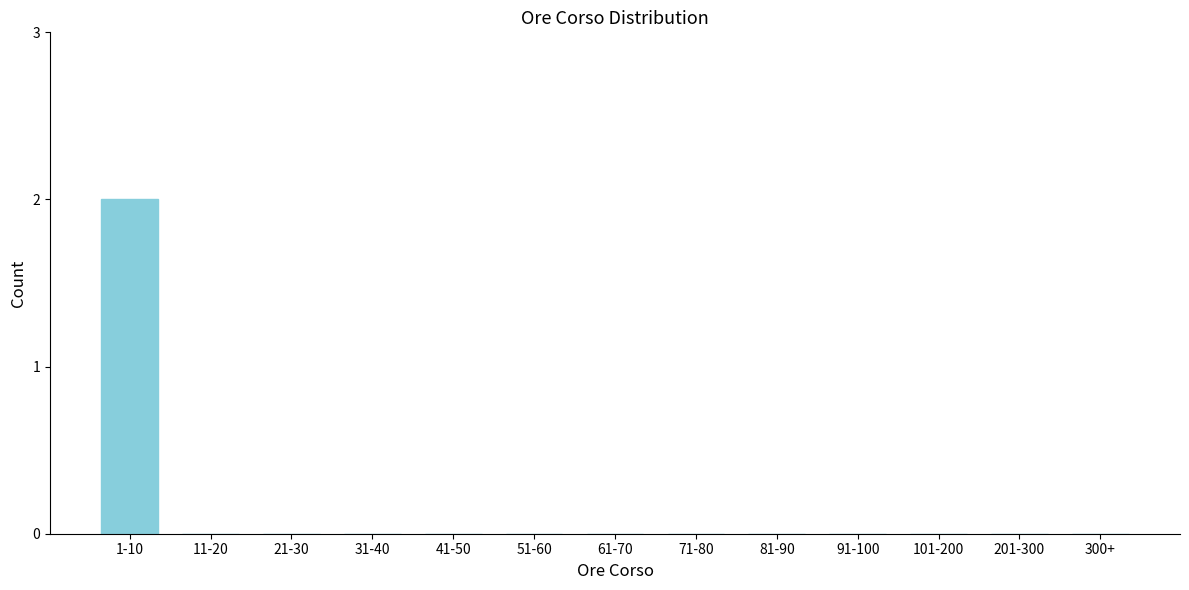

Reading left to right, list all the values displayed in this chart.

1-10=2	11-20=0	21-30=0	31-40=0	41-50=0	51-60=0	61-70=0	71-80=0	81-90=0	91-100=0	101-200=0	201-300=0	300+=0